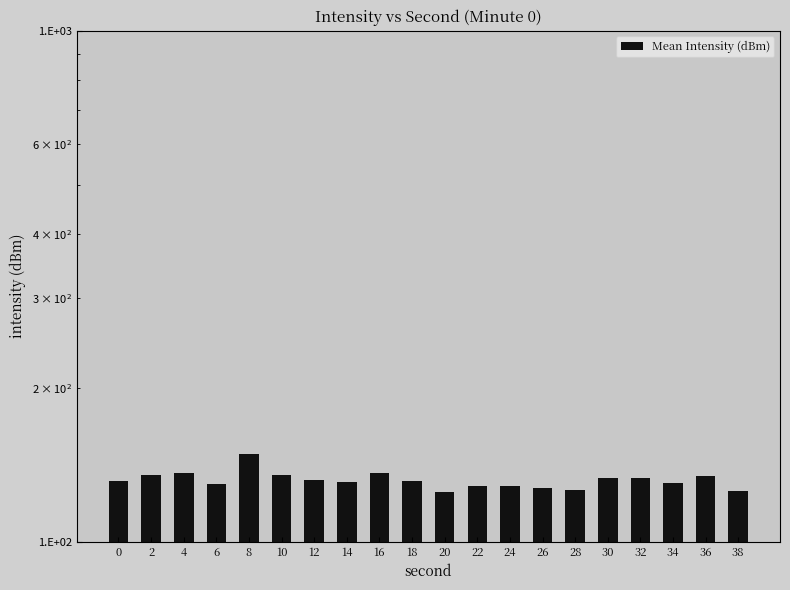

True or false: the data shows 131.2 at 0.

True